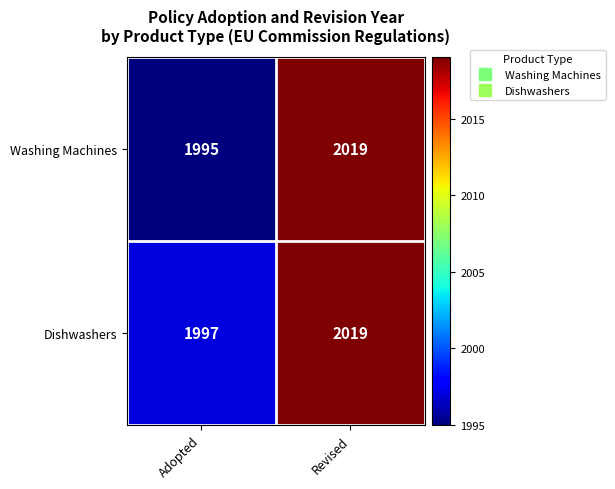

Reading left to right, what are all the values shown in this chart?

Washing Machines: 1995	2019
Dishwashers: 1997	2019